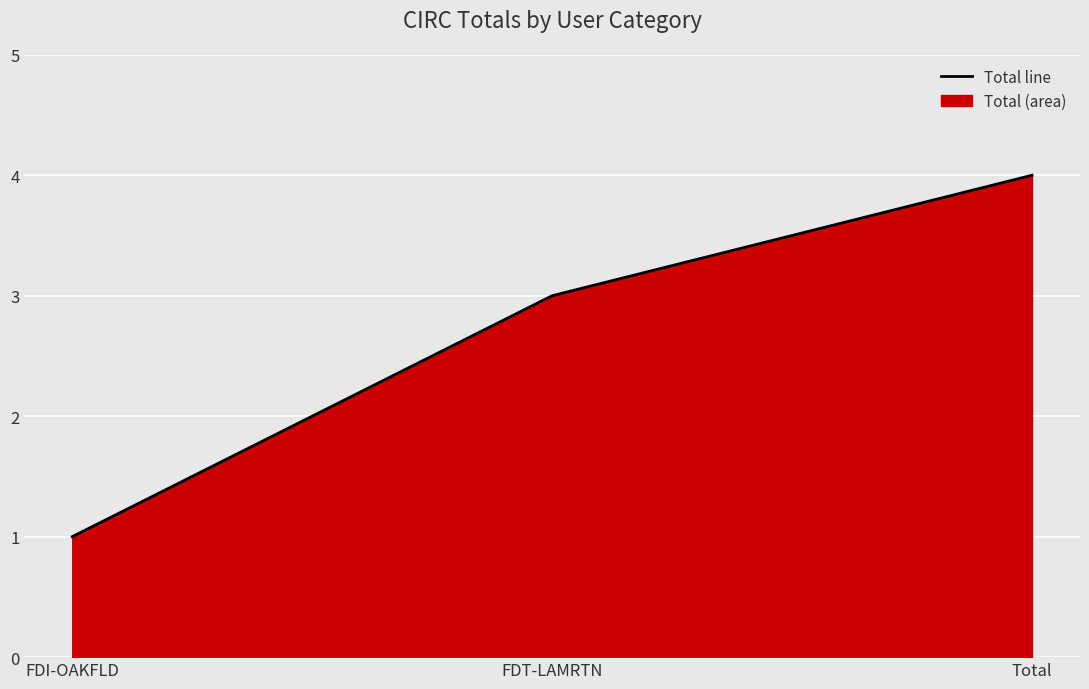

What is the label of the 3rd point from the right?

FDI-OAKFLD